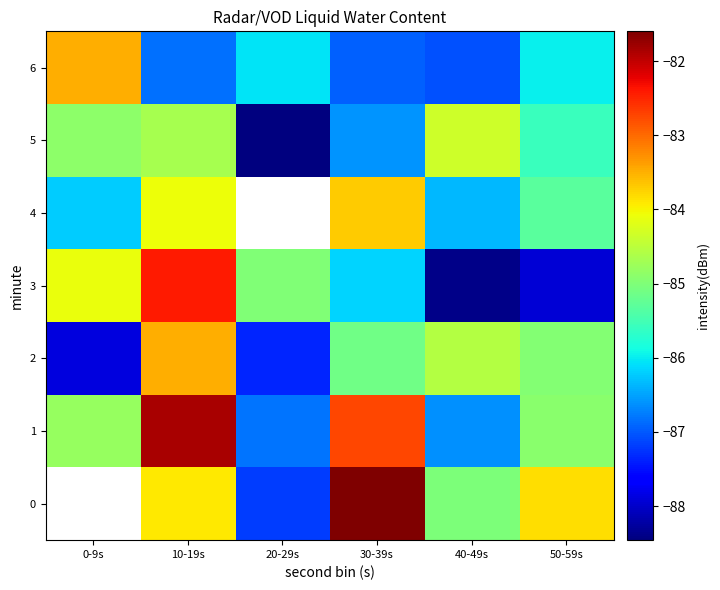

At which category is the sum across all series the highest?

10-19s